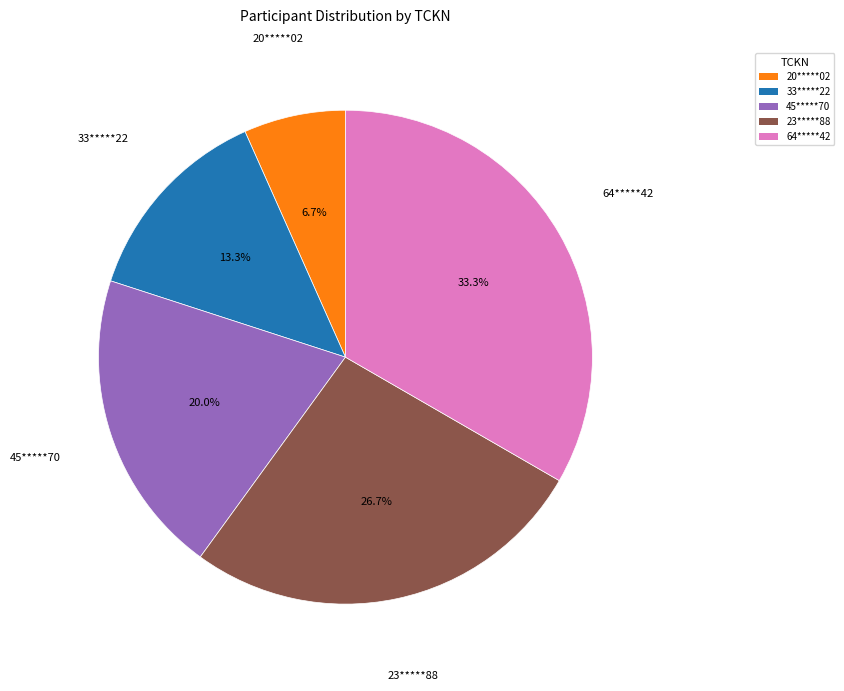

Which has a higher value, 20*****02 or 23*****88?

23*****88